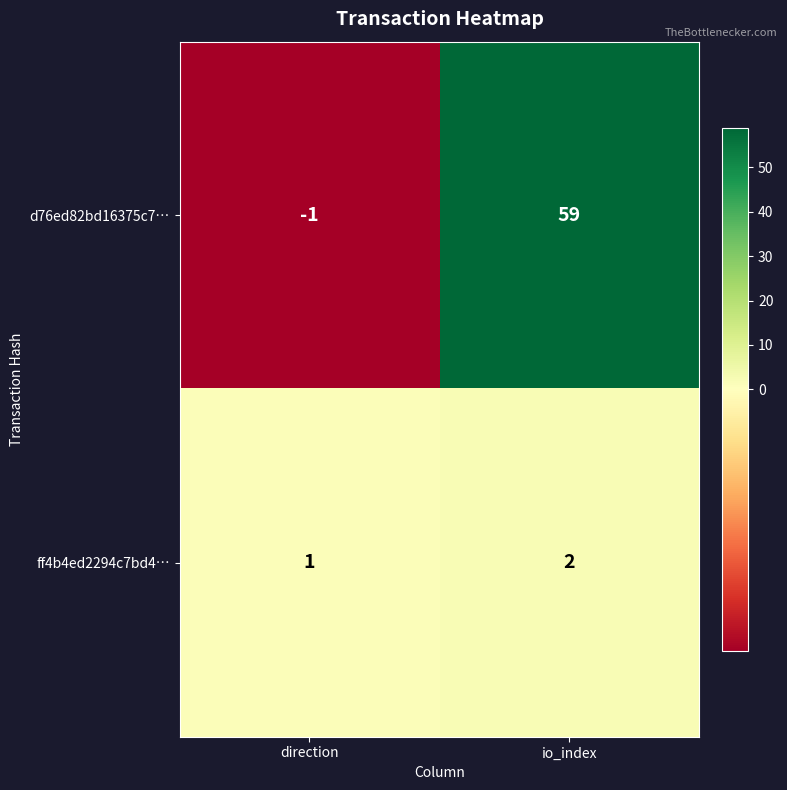

Which series has the largest range (max minus min)?

d76ed82bd16375c7…